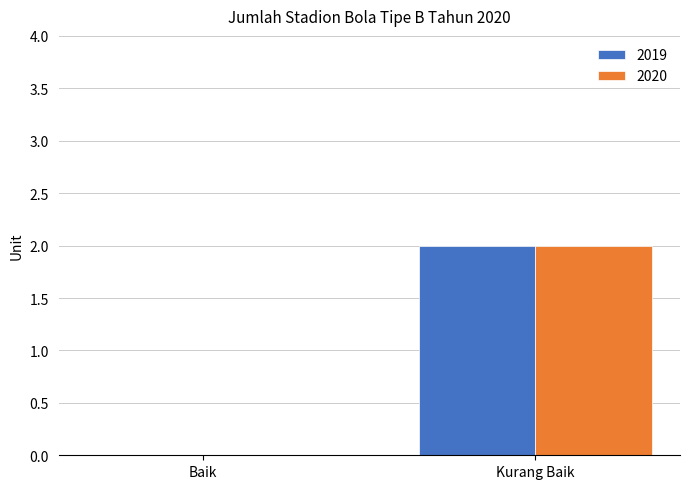

Which category has the highest value in the 2020 series?

Kurang Baik